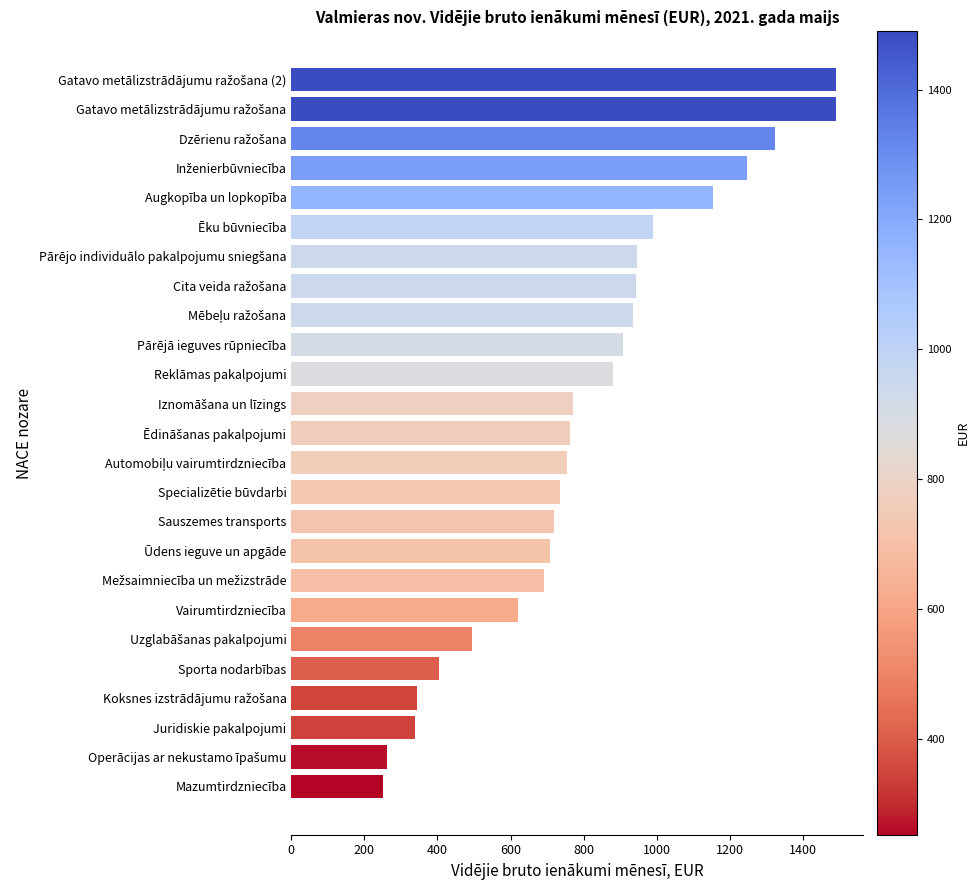

What is the ratio of the value at Augkopība un lopkopība to the value at Juridiskie pakalpojumi?

3.4